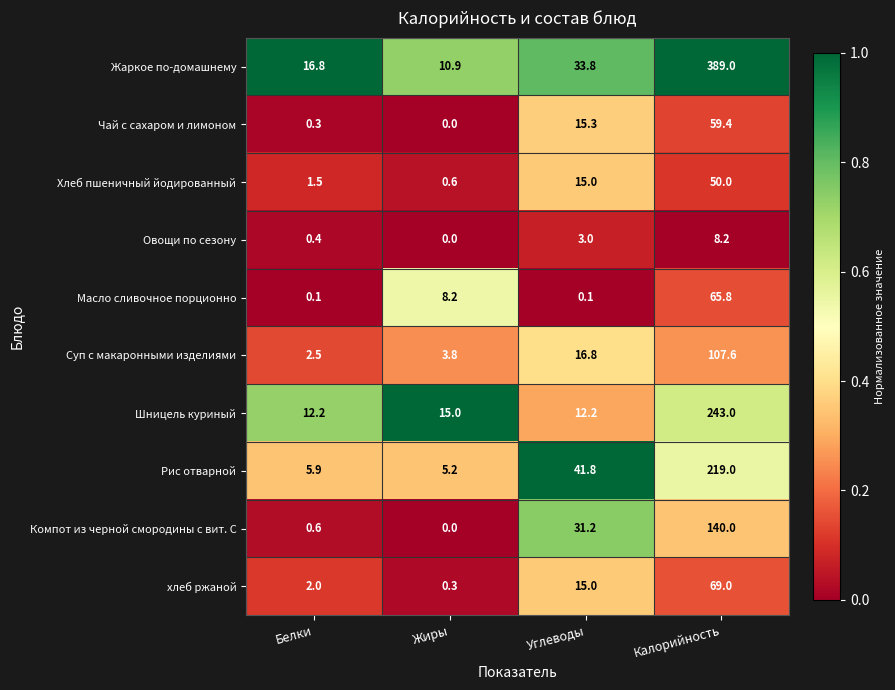

Is it true that Компот из черной смородины с вит. С equals -53.5 at Жиры?

False